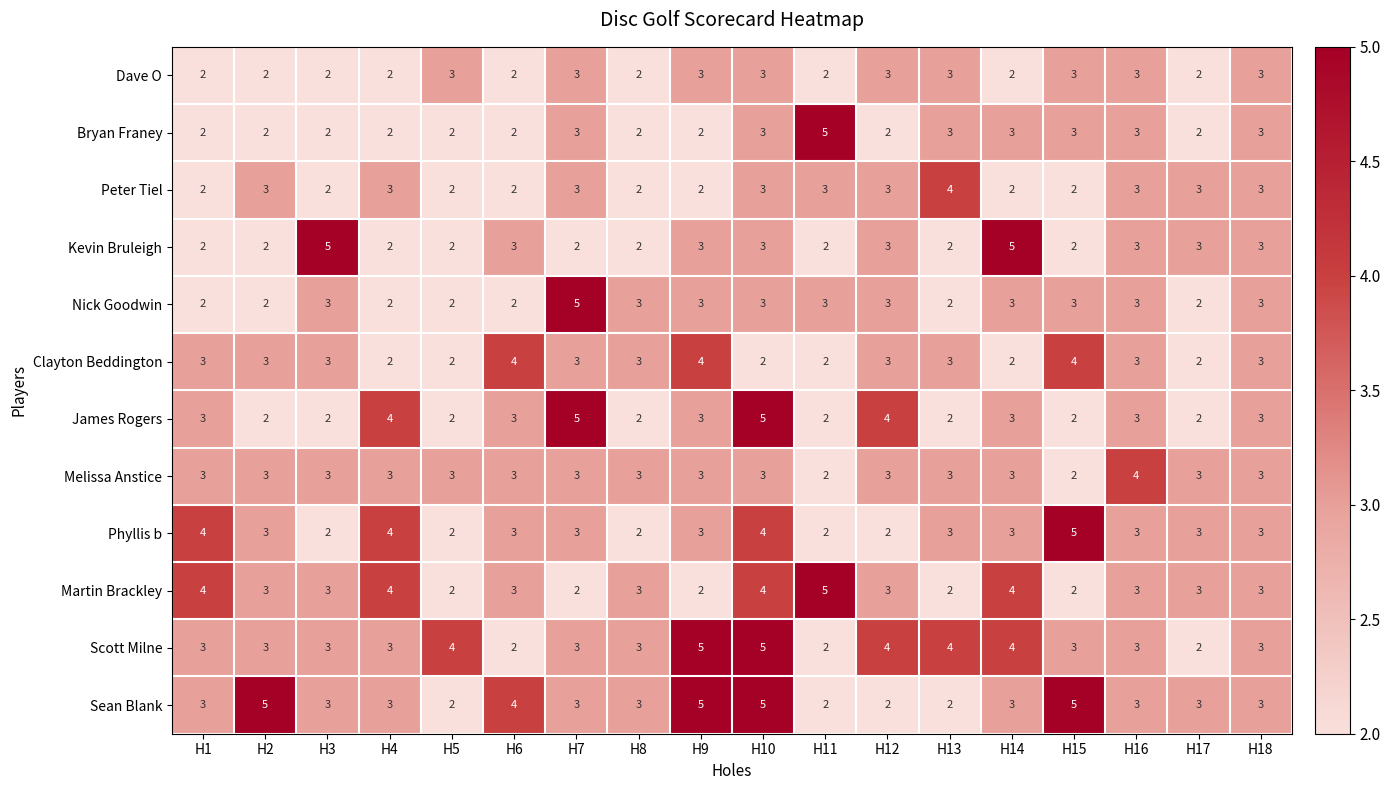

What value does the Sean Blank series have at H4?

3